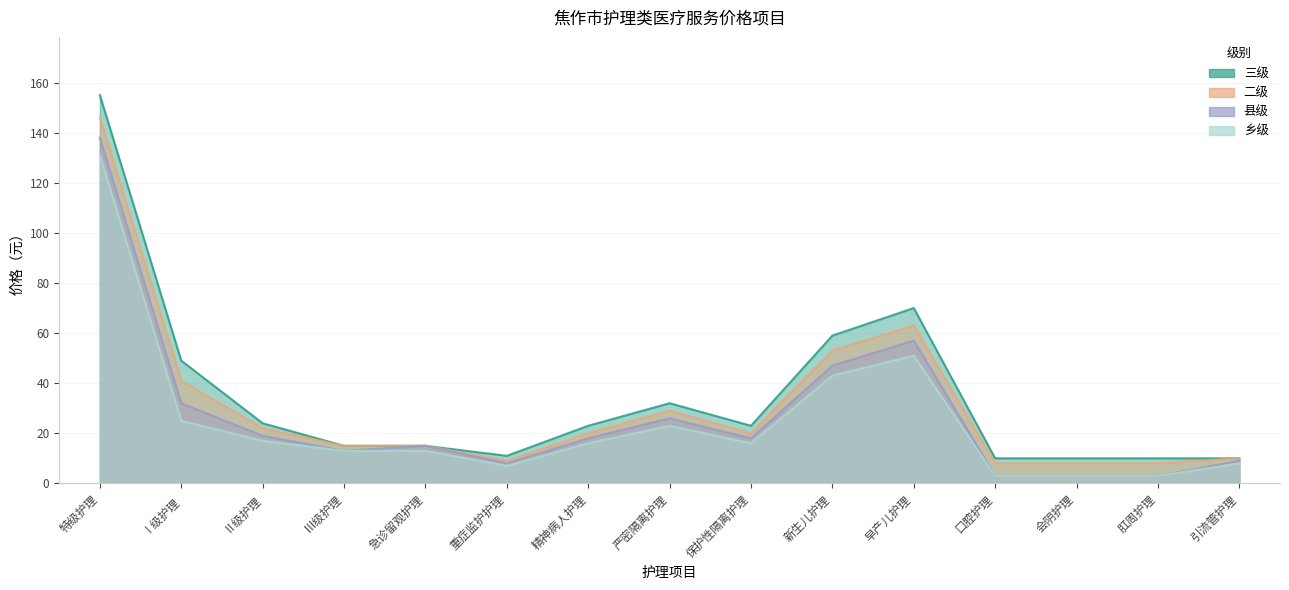

Is it true that 三级 equals 17 at 引流管护理?

False